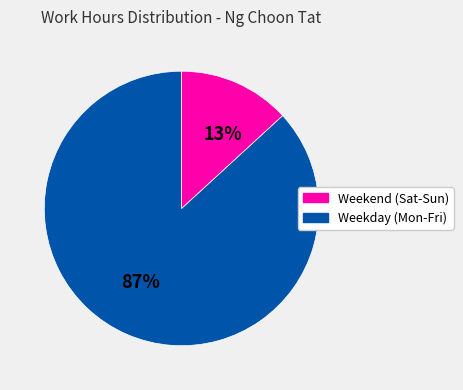

To the nearest percent, what is the difference between the largest and smallest slice percentages?

74%